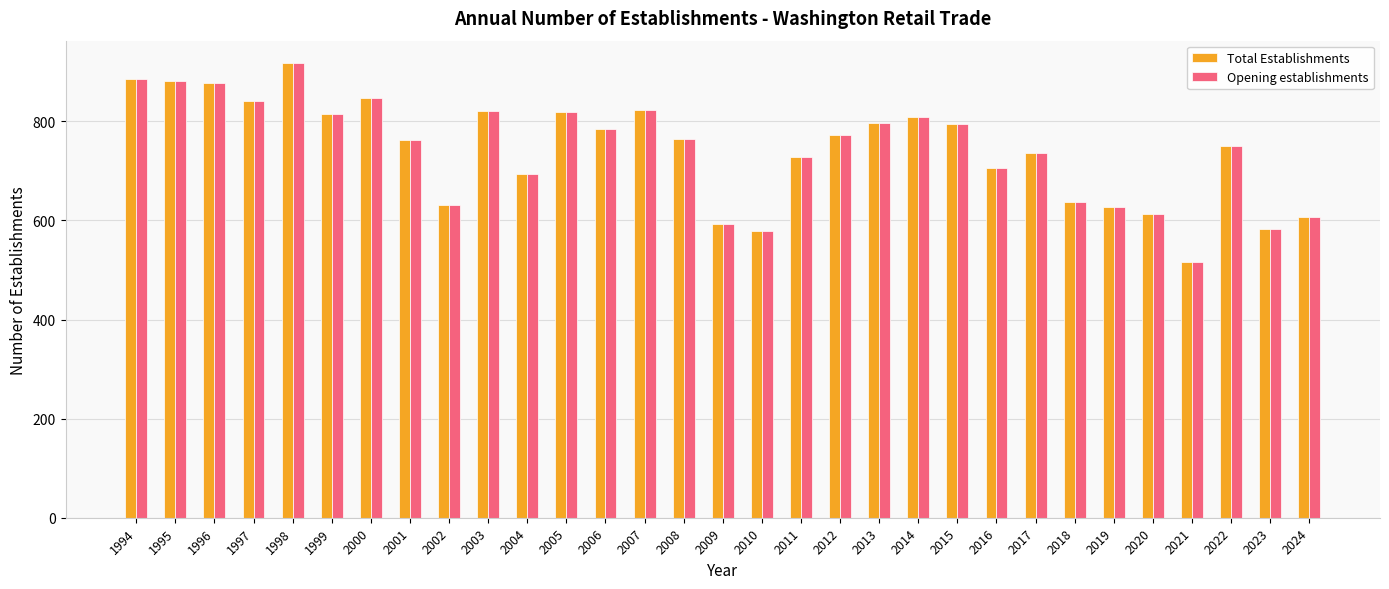

What are all the series names shown in the legend?

Total Establishments, Opening establishments